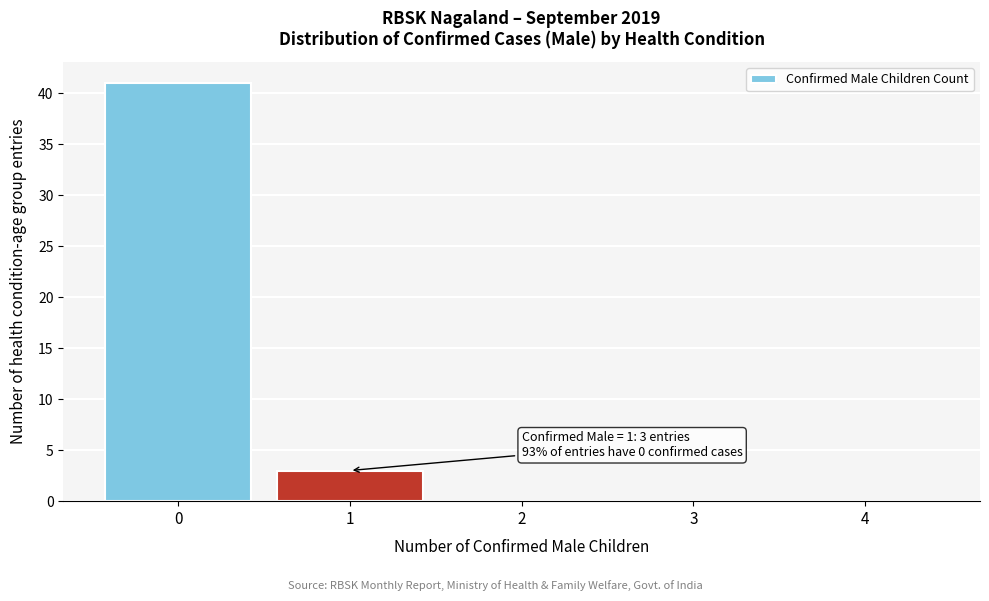

Over which range of the x-axis is the bar tallest?

-0.5 to 0.5